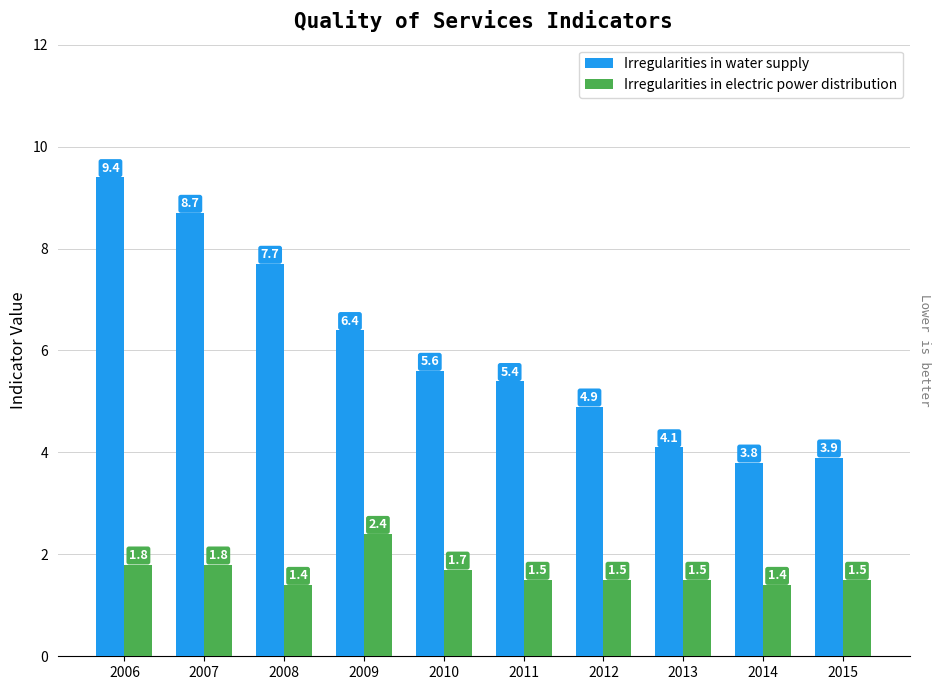

Rank the series at 2012 from highest to lowest value.

Irregularities in water supply, Irregularities in electric power distribution